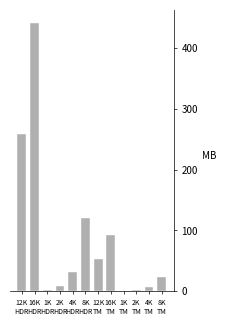

What is the greatest value displayed?

441.0